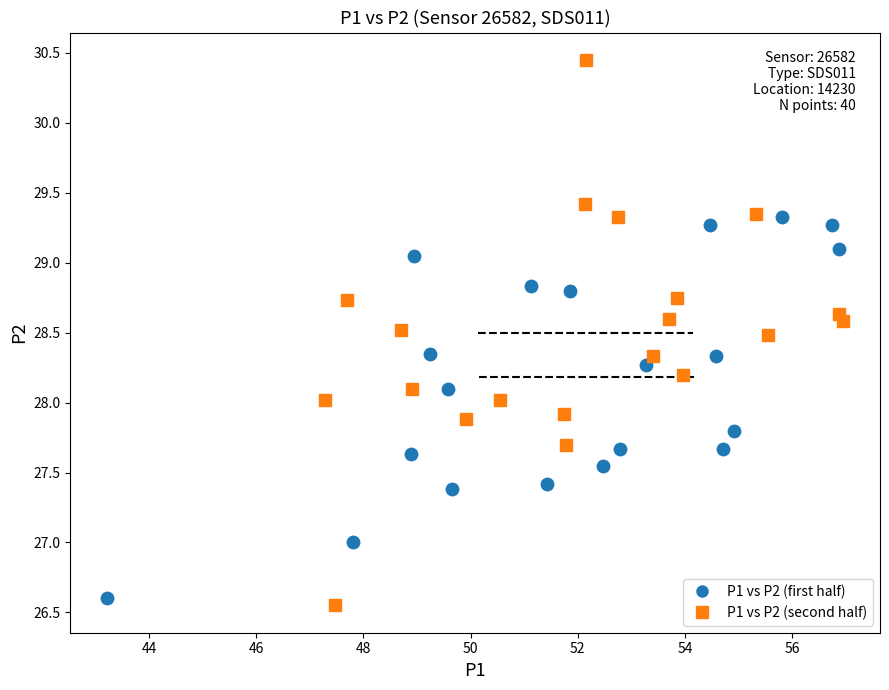

Which series has the widest spread of Y values?

P1 vs P2 (second half)